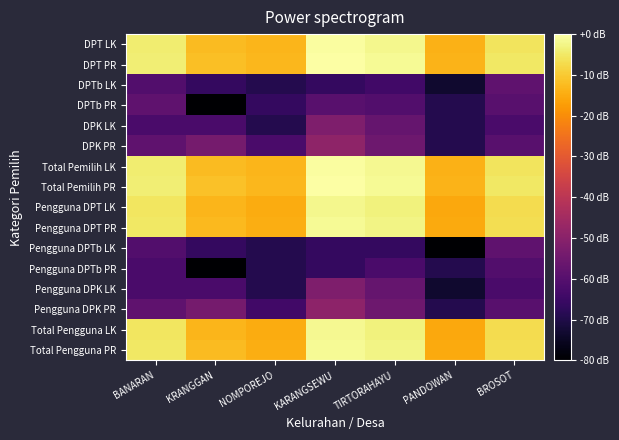

Which category has the highest value across all series?

KARANGSEWU